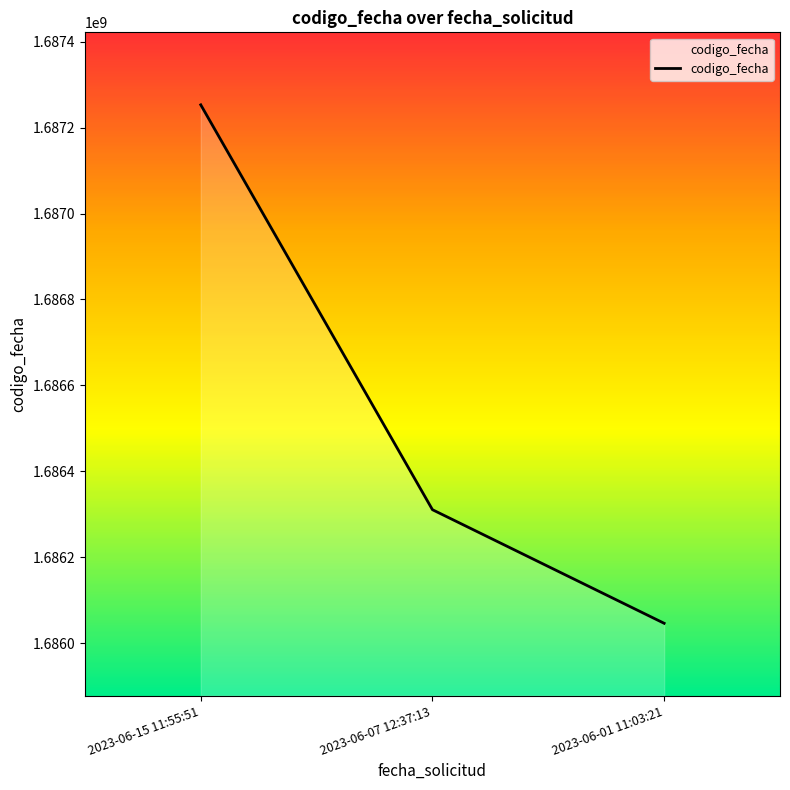

Read the value at 2023-06-15 11:55:51.

1687252983